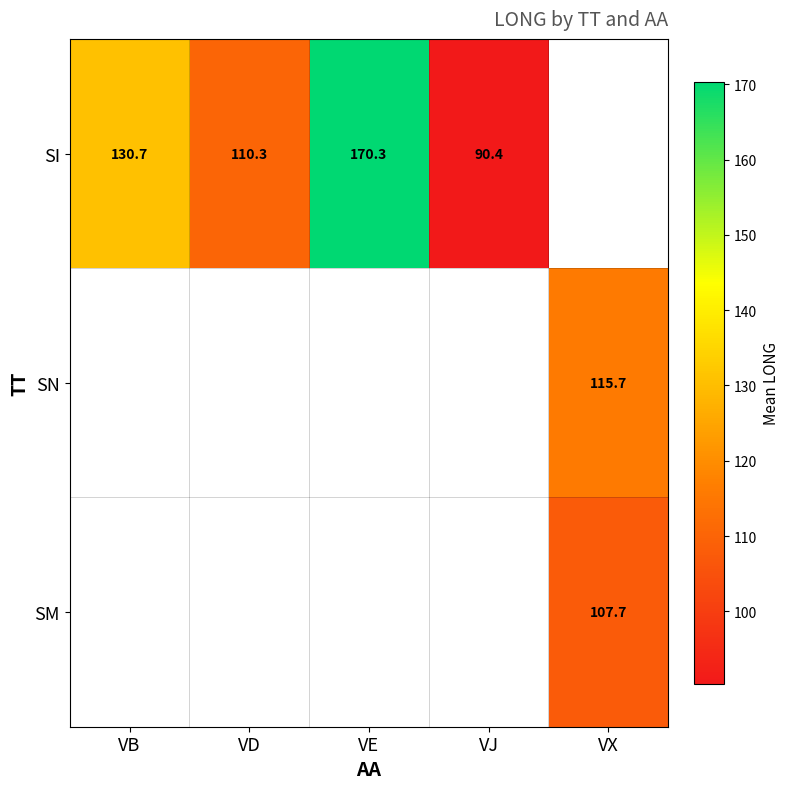

Is it true that SI equals 288.7 at VE?

False